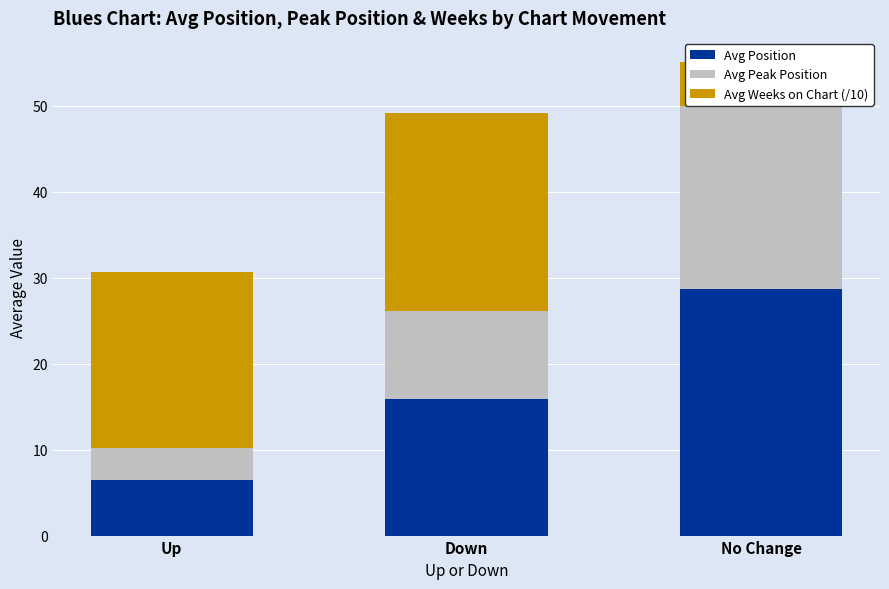

Which category has the lowest value in the Avg Position series?

Up